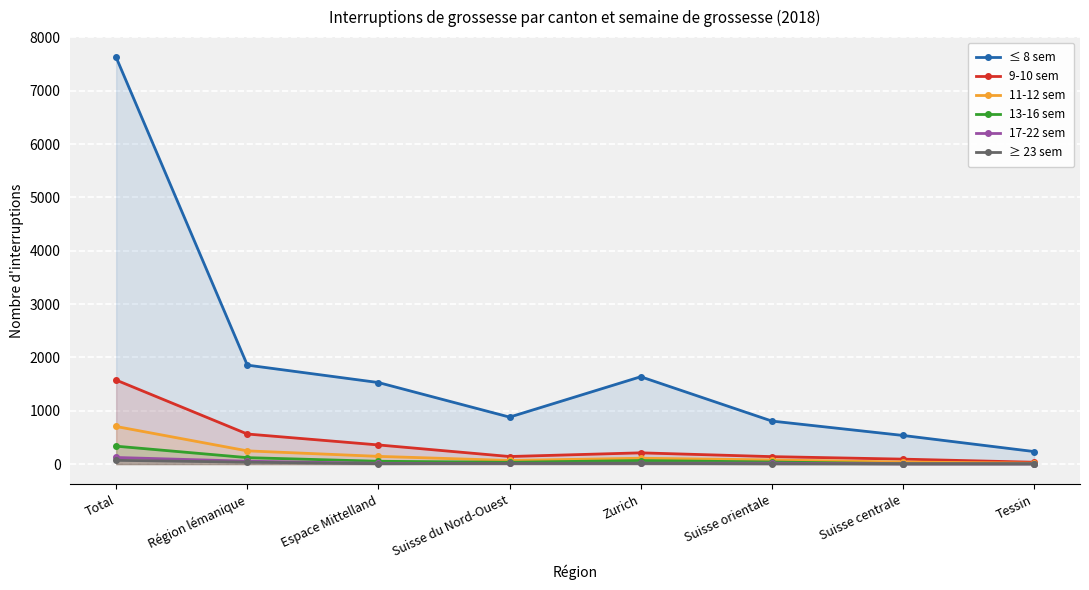

Where is the first local minimum for ≤ 8 sem?

Suisse du Nord-Ouest